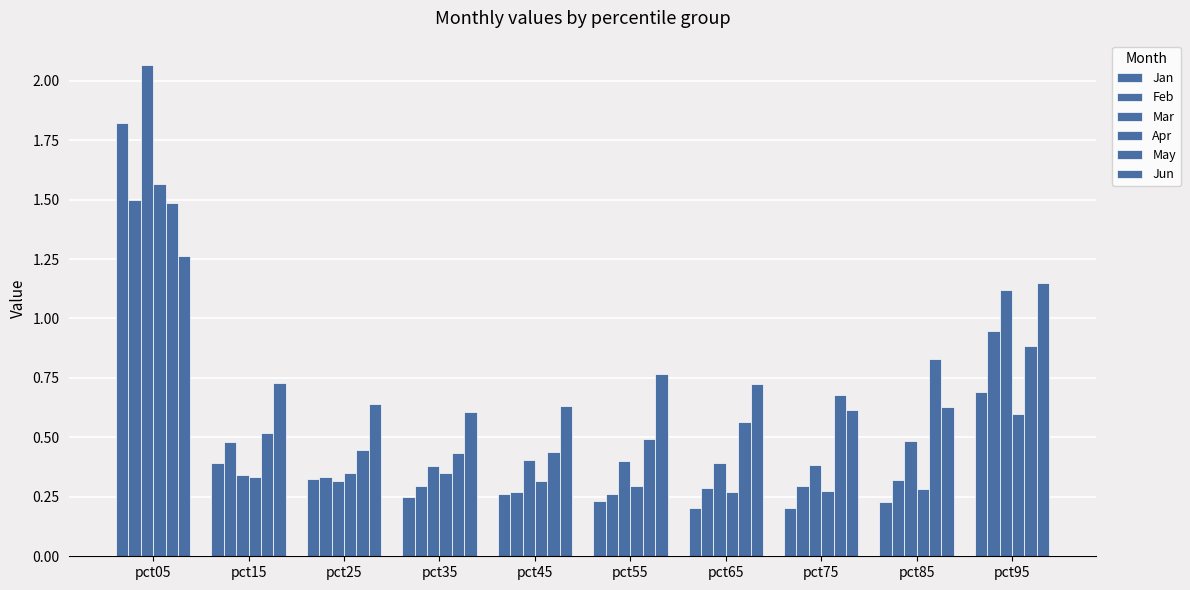

Reading right to left, extract all data points from this chart.

Jan: pct95=0.7	pct85=0.2	pct75=0.2	pct65=0.2	pct55=0.2	pct45=0.3	pct35=0.2	pct25=0.3	pct15=0.4	pct05=1.8
Feb: pct95=0.9	pct85=0.3	pct75=0.3	pct65=0.3	pct55=0.3	pct45=0.3	pct35=0.3	pct25=0.3	pct15=0.5	pct05=1.5
Mar: pct95=1.1	pct85=0.5	pct75=0.4	pct65=0.4	pct55=0.4	pct45=0.4	pct35=0.4	pct25=0.3	pct15=0.3	pct05=2.1
Apr: pct95=0.6	pct85=0.3	pct75=0.3	pct65=0.3	pct55=0.3	pct45=0.3	pct35=0.3	pct25=0.3	pct15=0.3	pct05=1.6
May: pct95=0.9	pct85=0.8	pct75=0.7	pct65=0.6	pct55=0.5	pct45=0.4	pct35=0.4	pct25=0.4	pct15=0.5	pct05=1.5
Jun: pct95=1.2	pct85=0.6	pct75=0.6	pct65=0.7	pct55=0.8	pct45=0.6	pct35=0.6	pct25=0.6	pct15=0.7	pct05=1.3